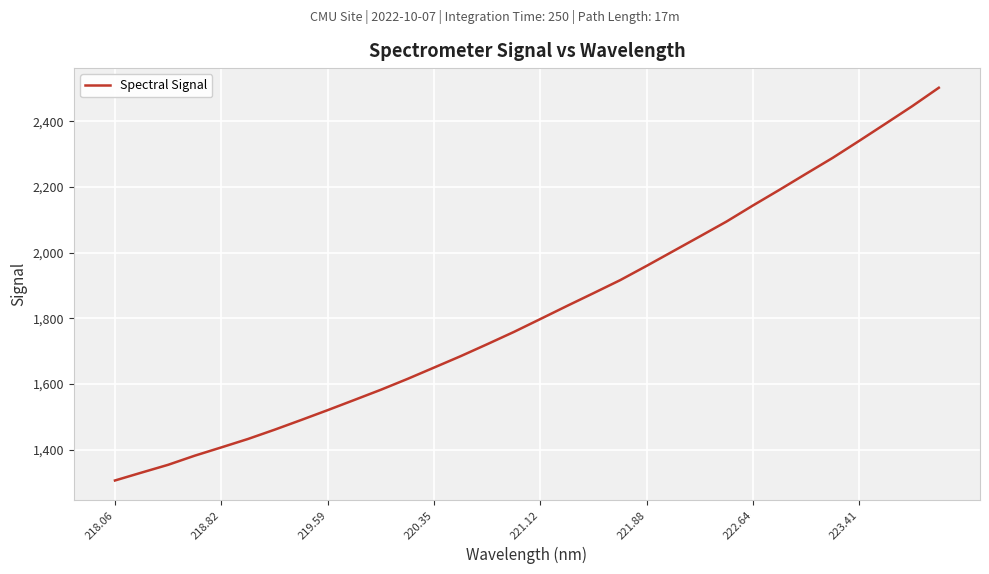

Does the chart have visible grid lines?

Yes